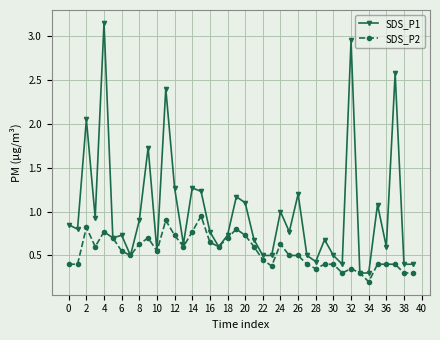

True or false: SDS_P2 has more than 1 points higher than both neighbors.

True